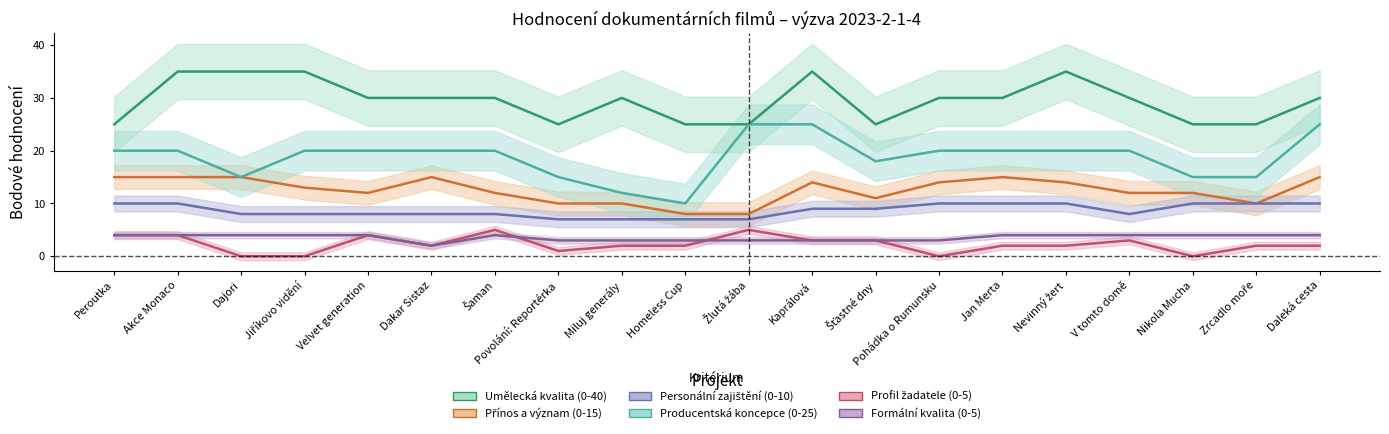

True or false: Producentská koncepce (0-25) has more than 2 points higher than both neighbors.

False